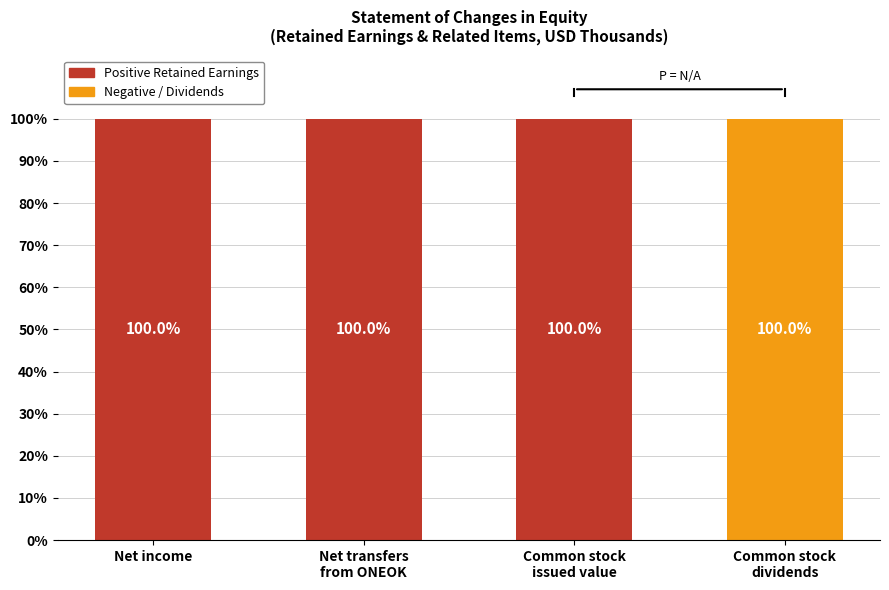

What is the highest value of the Positive Retained Earnings series?

100